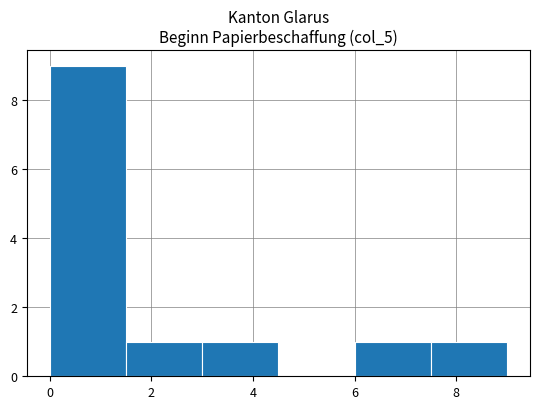

Reading left to right, list every bar in this chart as the range it spans on the x-axis followed by its height. Neither the bar edges nor the heights are printed on the chart, so give them approximately, as read against the axes.

0.0 to 1.5: 9
1.5 to 3.0: 1
3.0 to 4.5: 1
4.5 to 6.0: 0
6.0 to 7.5: 1
7.5 to 9.0: 1